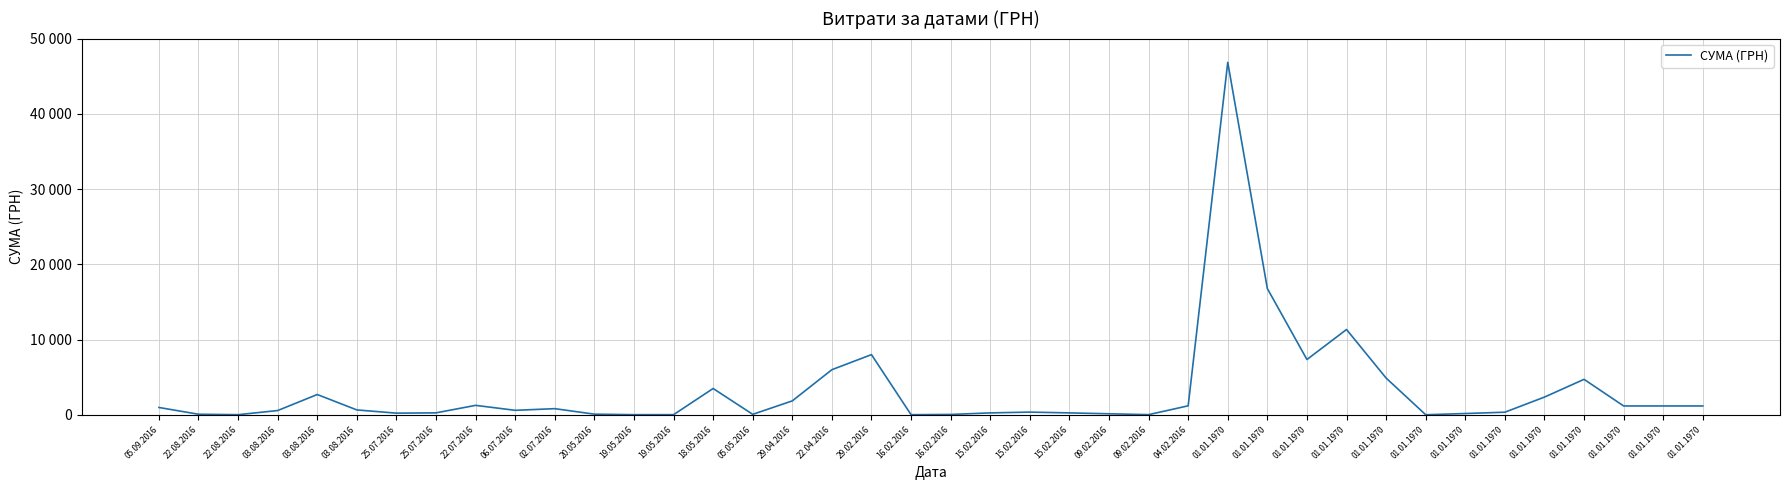

List the labels in order of value, largest first.

01.01.1970, 01.01.1970, 01.01.1970, 29.02.2016, 01.01.1970, 22.04.2016, 01.01.1970, 01.01.1970, 18.05.2016, 03.08.2016, 01.01.1970, 29.04.2016, 22.07.2016, 04.02.2016, 01.01.1970, 01.01.1970, 01.01.1970, 05.09.2016, 02.07.2016, 03.08.2016, 06.07.2016, 03.08.2016, 15.02.2016, 01.01.1970, 25.07.2016, 15.02.2016, 15.02.2016, 25.07.2016, 01.01.1970, 09.02.2016, 20.05.2016, 22.08.2016, 05.05.2016, 16.02.2016, 09.02.2016, 22.08.2016, 19.05.2016, 19.05.2016, 16.02.2016, 01.01.1970